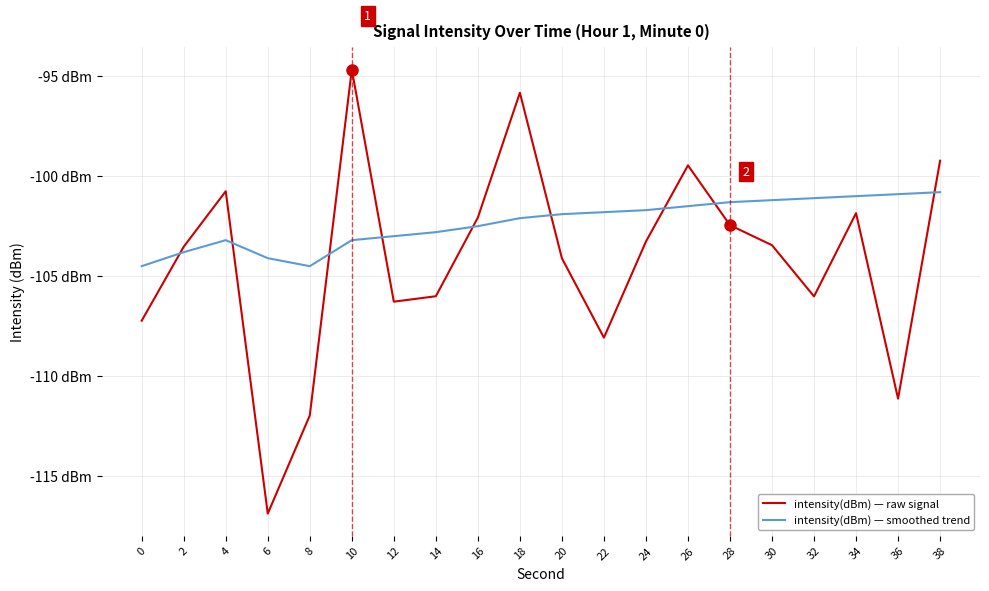

Between 4 and 14, which series saw the biggest shift?

intensity(dBm) — raw signal